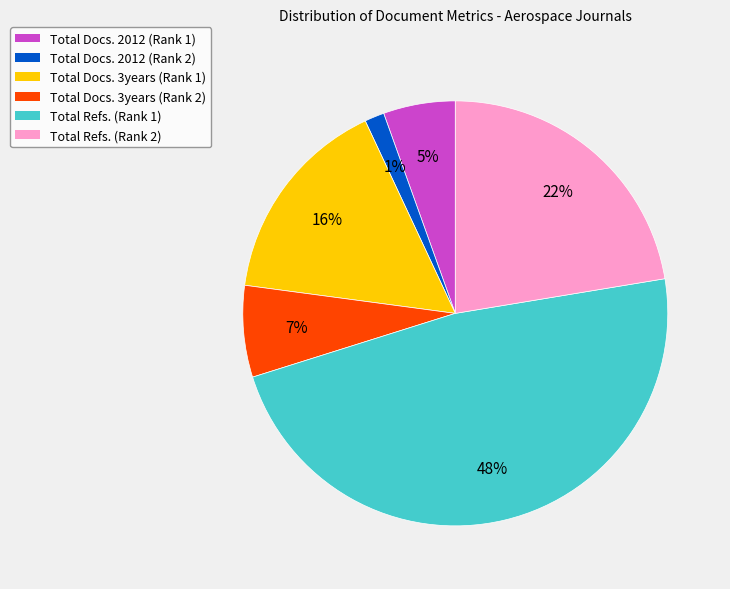

Does Total Refs. (Rank 2) represent more than half of the total?

No